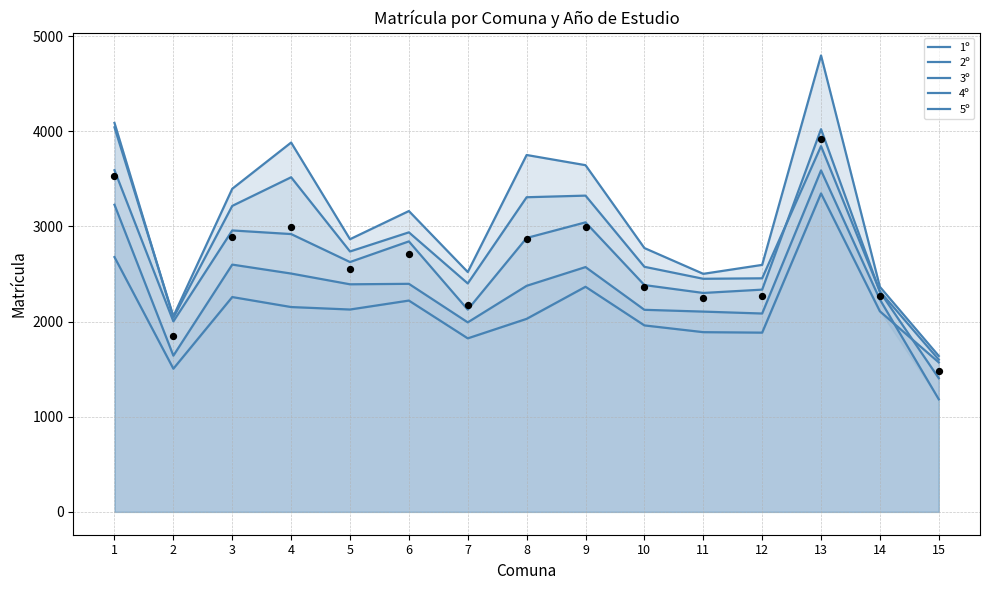

At which category is the sum across all series the highest?

13